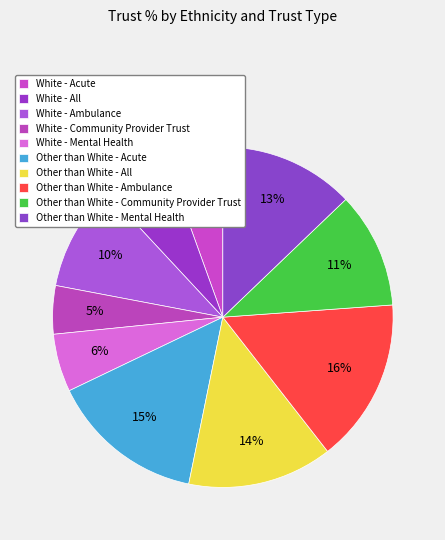

How many segments does this pie chart have?

10